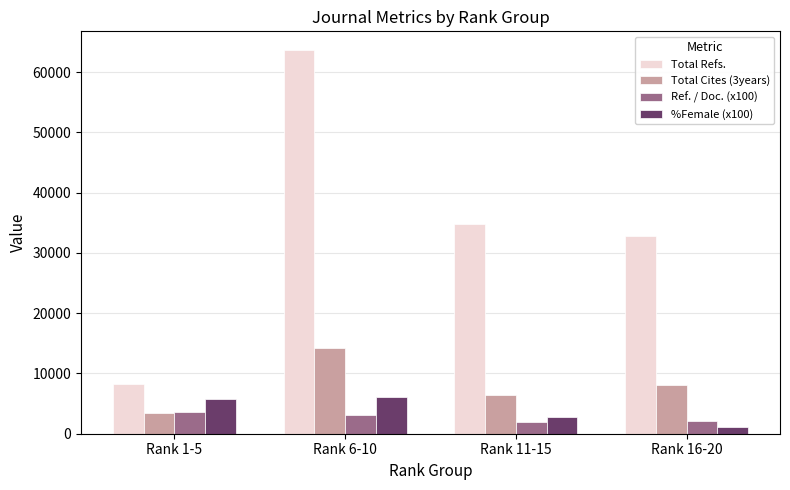

What is the difference between the maximum and minimum values in the Total Refs. series?

55327